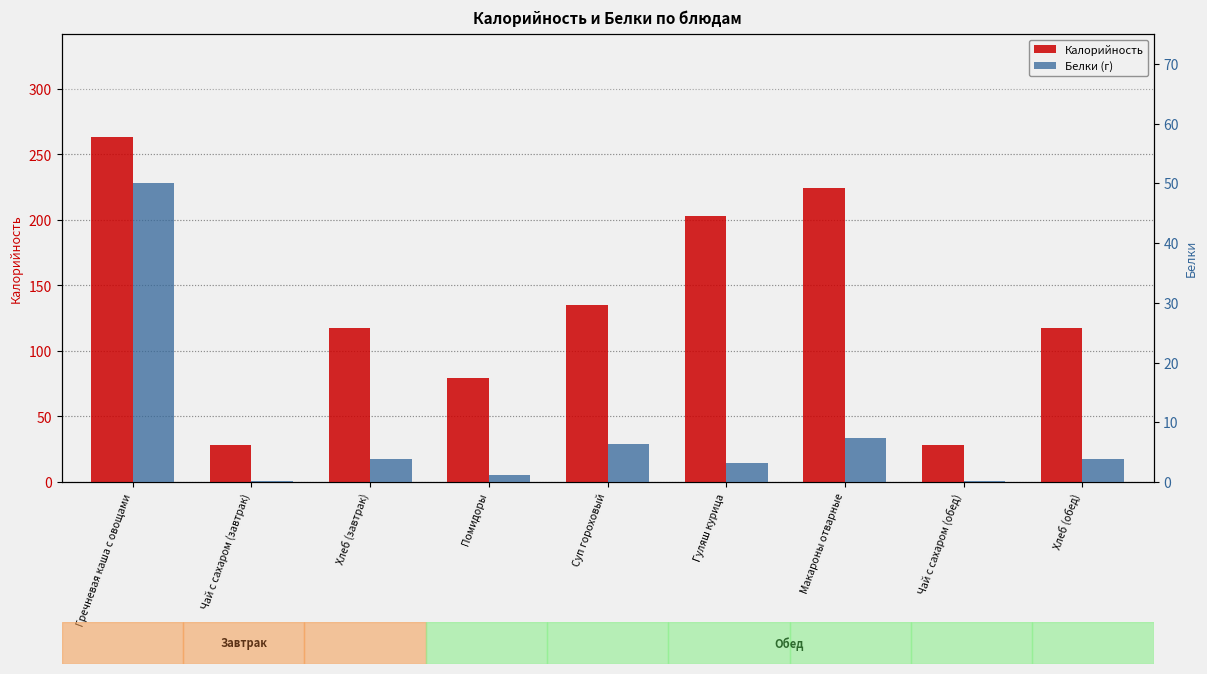

What is the highest value of the Калорийность series?

263.0